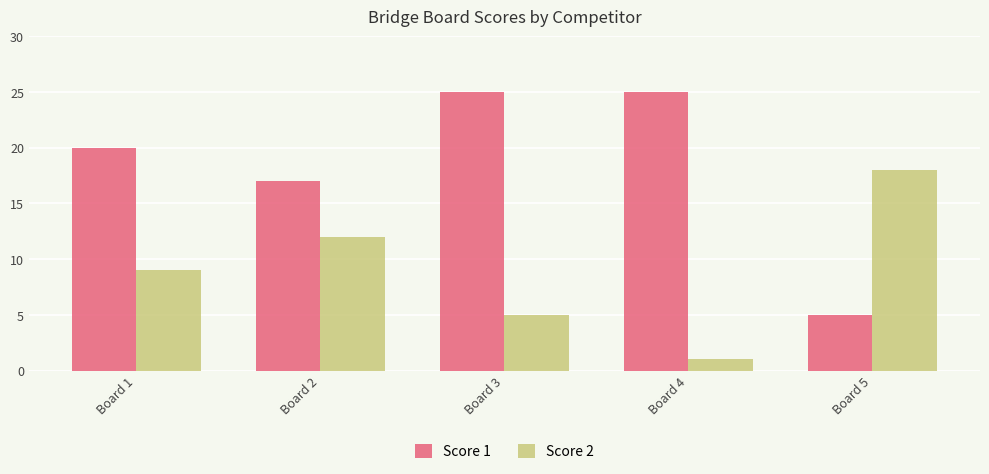

Which series has the largest total across all categories?

Score 1